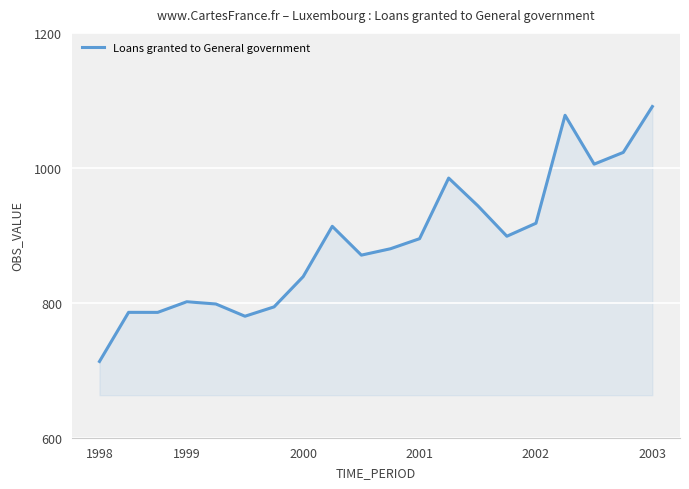

What is the minimum value shown in the chart?

713.0